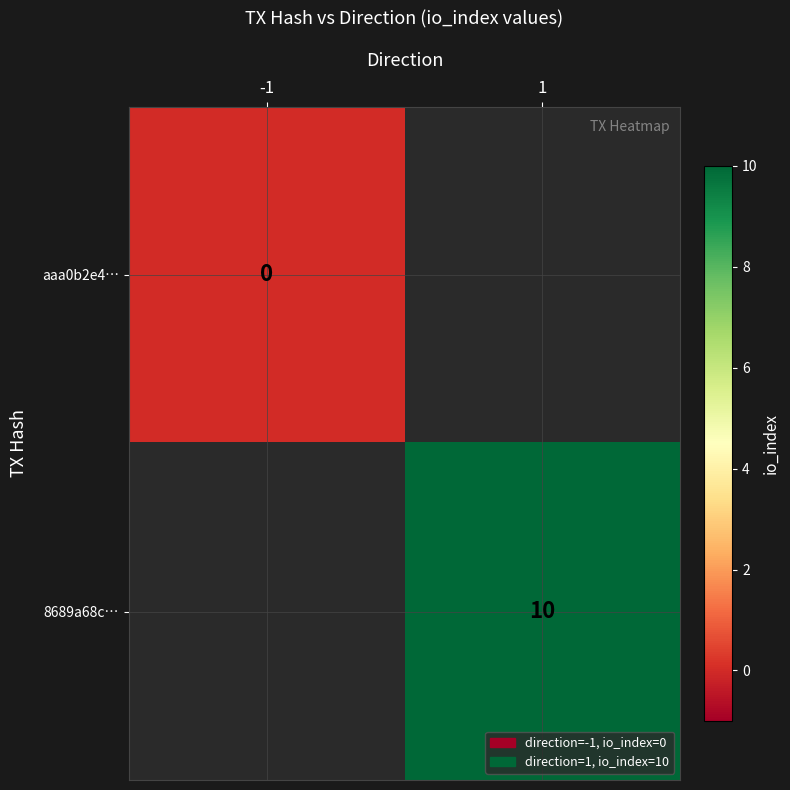

Is the value of 8689a68c… at 1 greater than the value of aaa0b2e4… at -1?

Yes